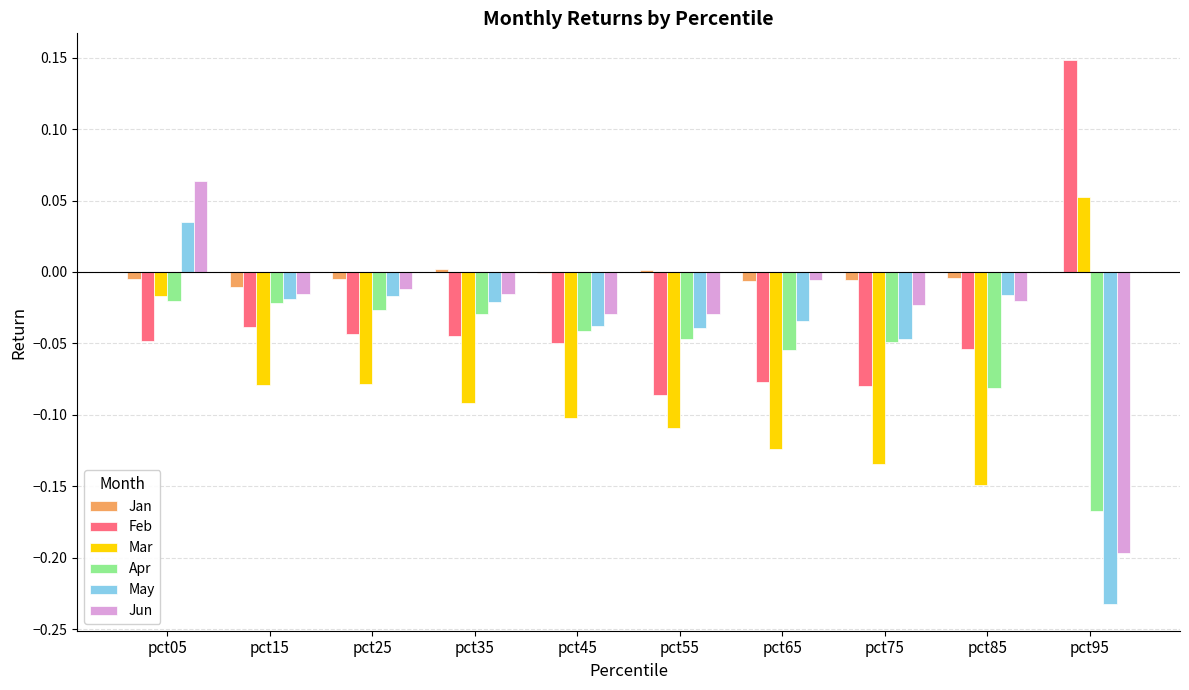

What is the sum of all Feb values?

-0.4